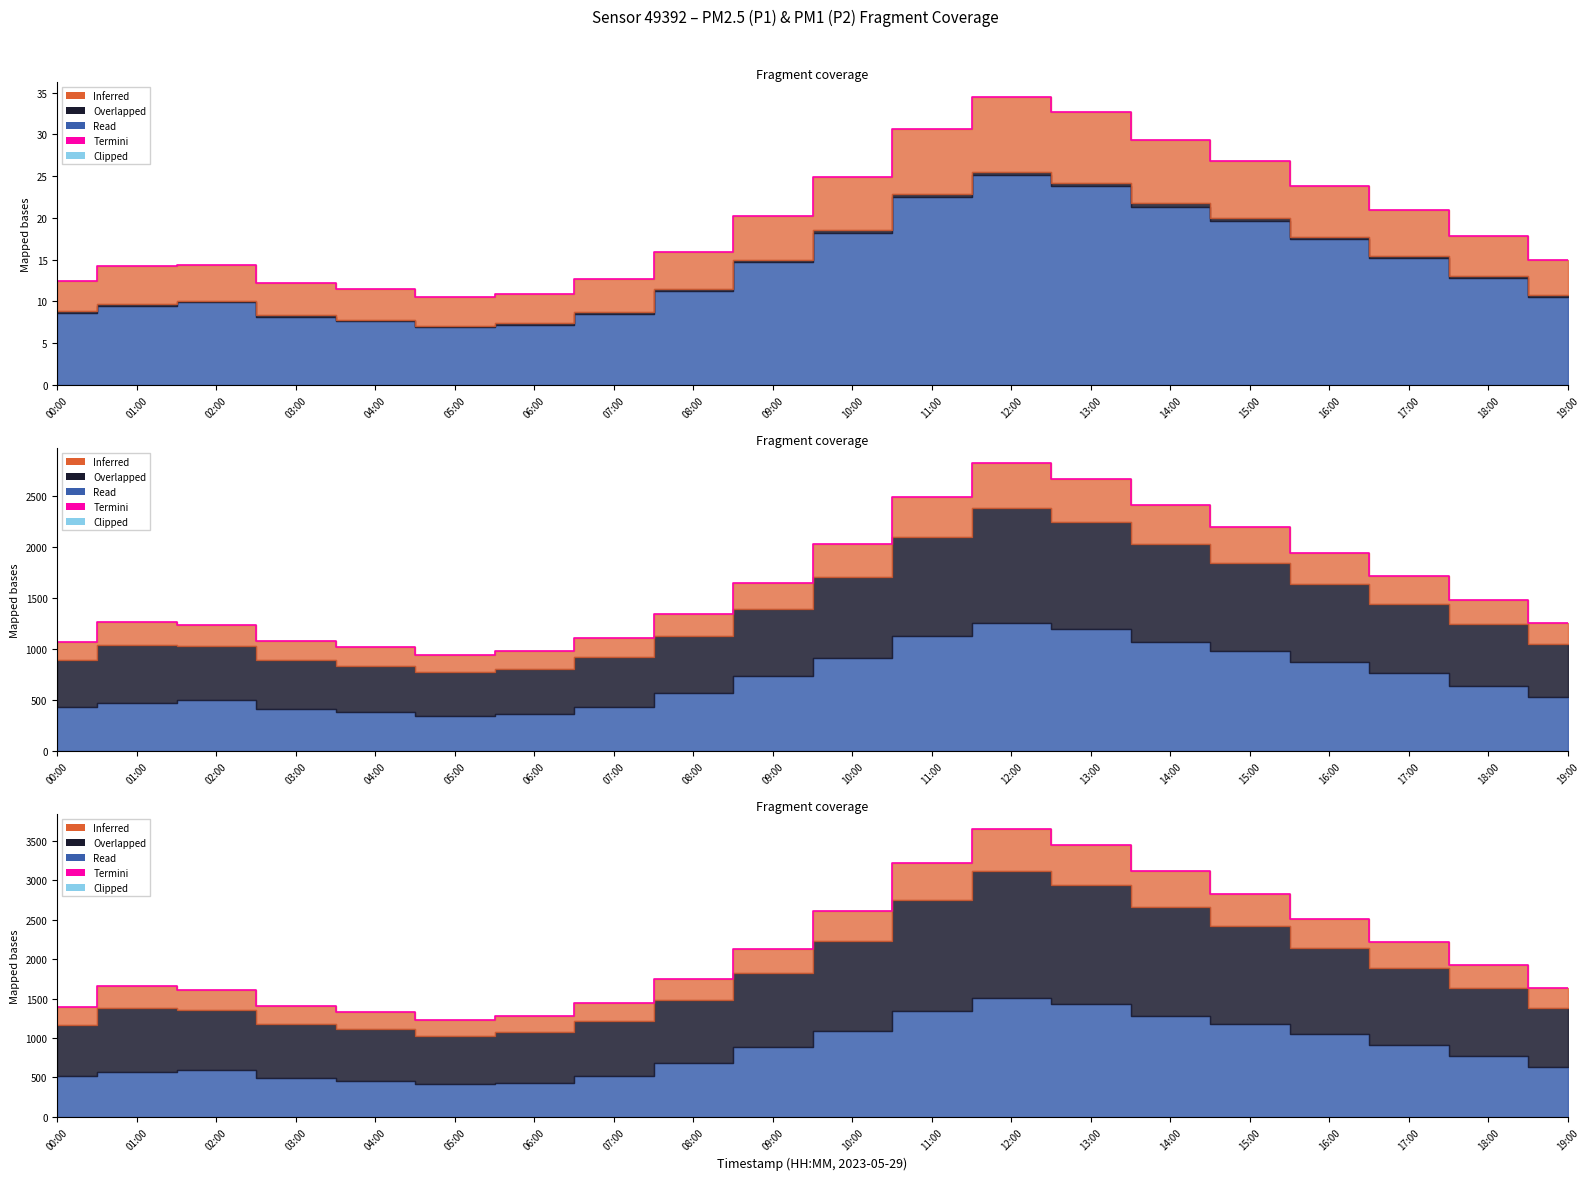

What is the label of the 2nd point from the right?

18:00